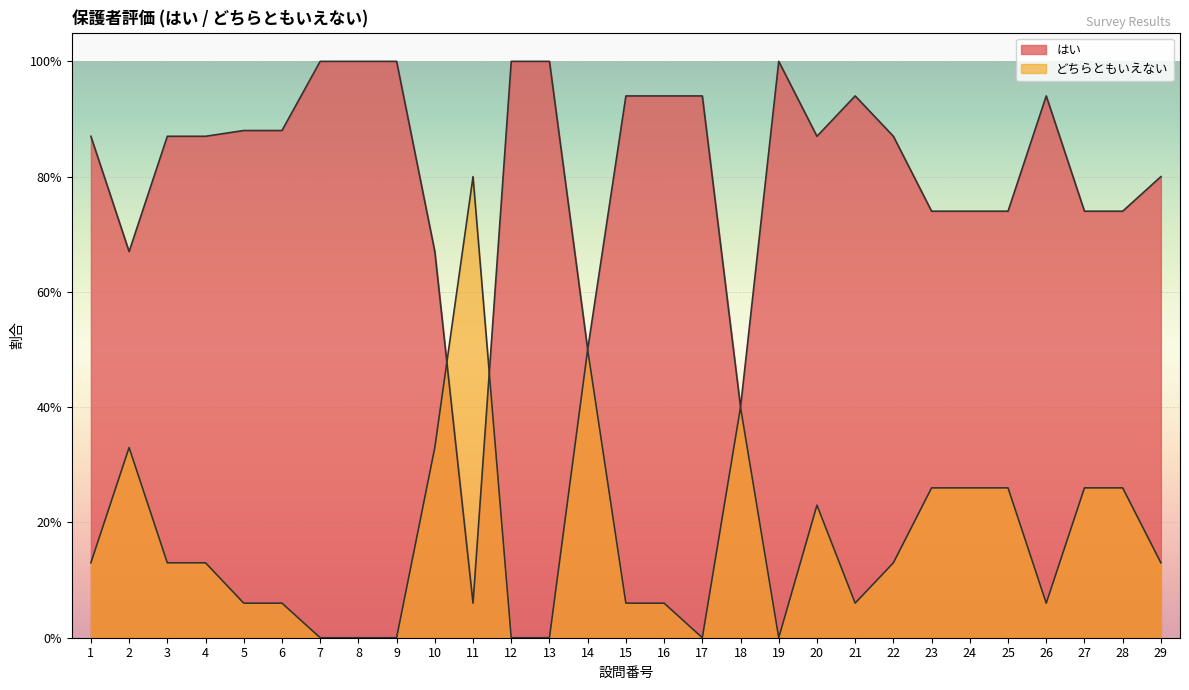

After their last crossing, which series has the higher values: どちらともいえない or はい?

はい